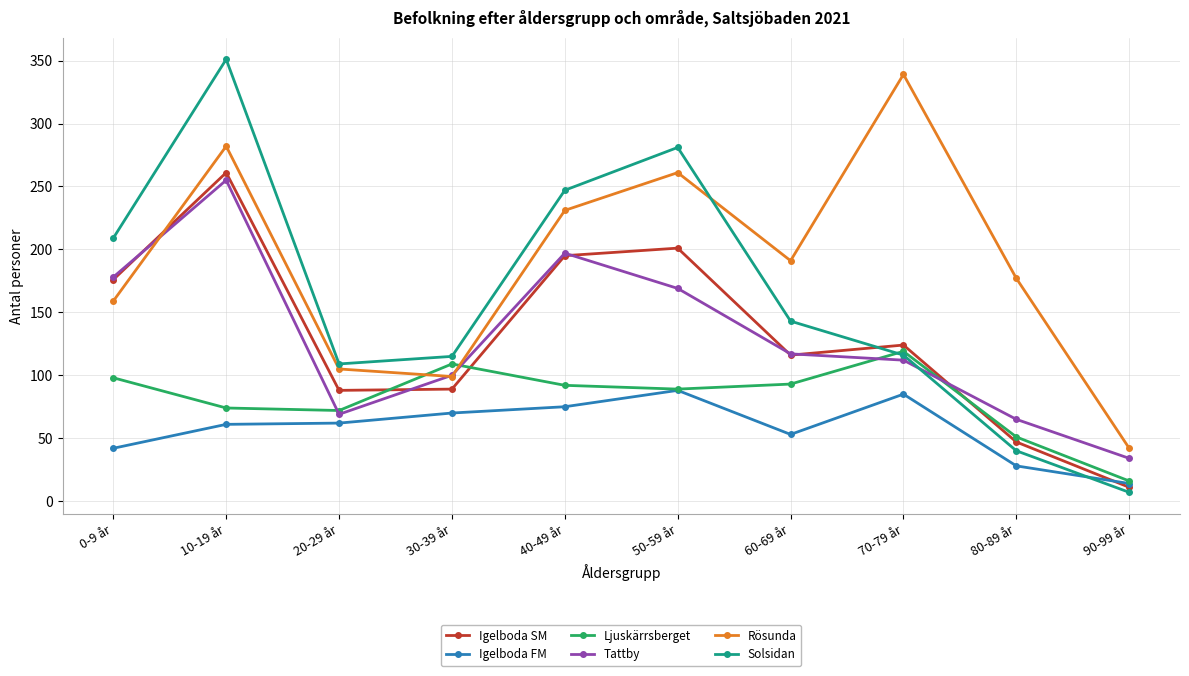

What is the label of the 6th point from the right?

40-49 år